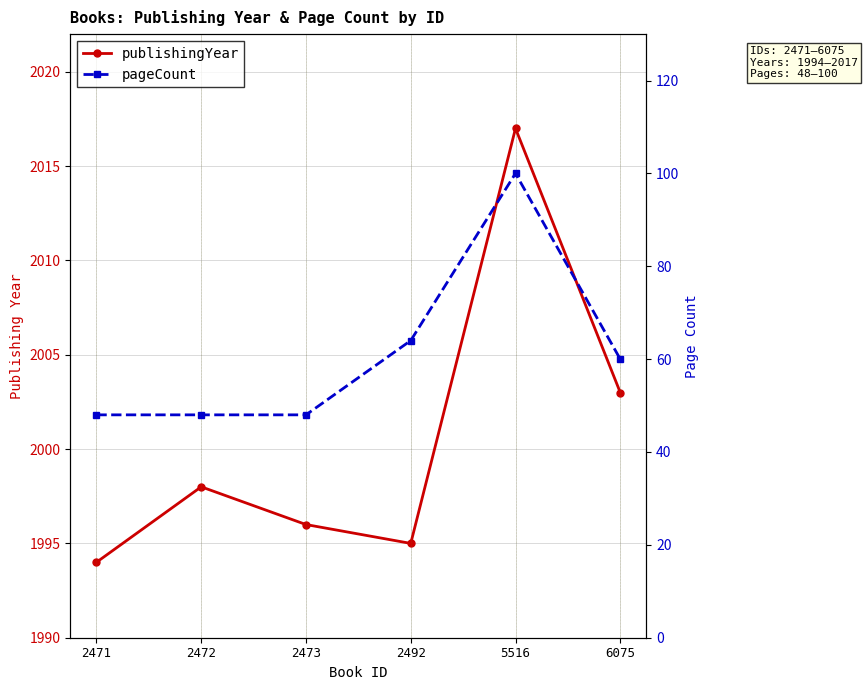

Which has a higher value, 6075 or 2473?

6075